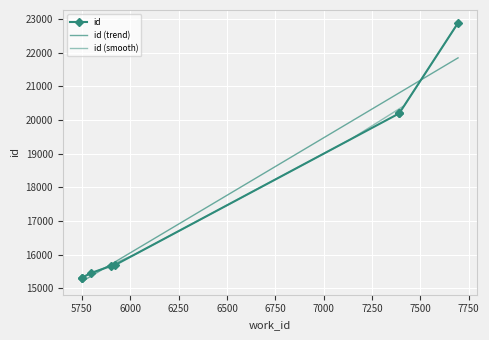

Count the number of data series in this chart.

1